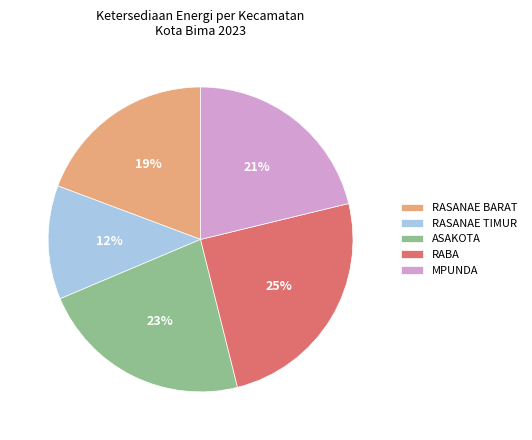

To the nearest percent, what is the difference between the largest and smallest slice percentages?

13%